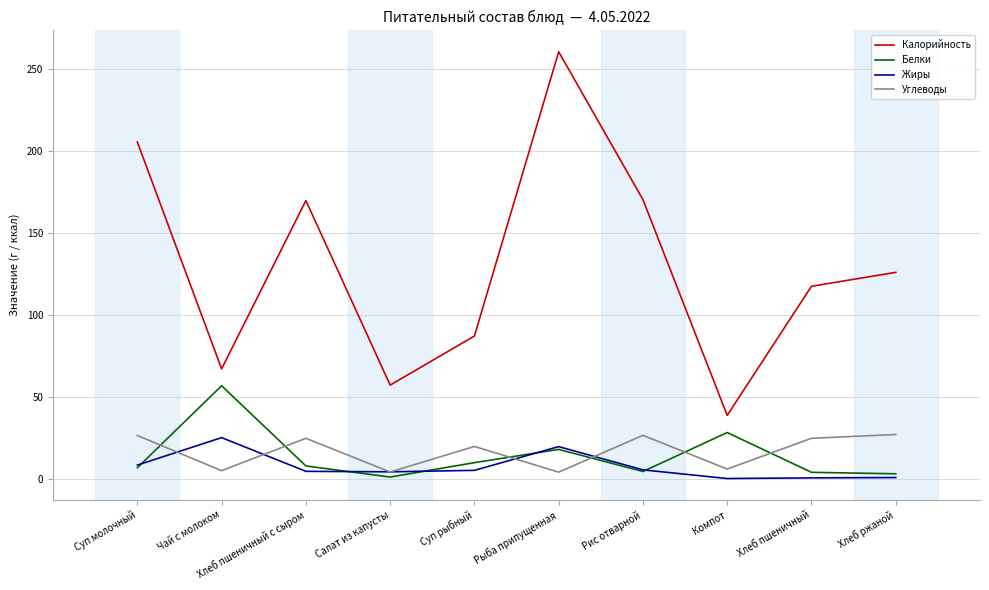

True or false: Белки and Калорийность intersect in this chart.

False